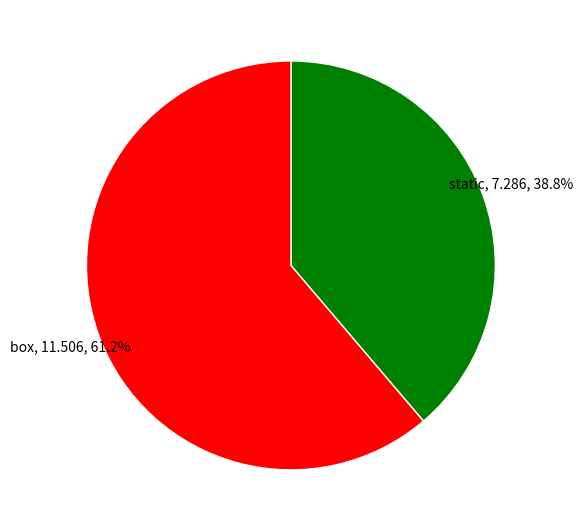

Is there any slice that represents more than half of the pie?

Yes